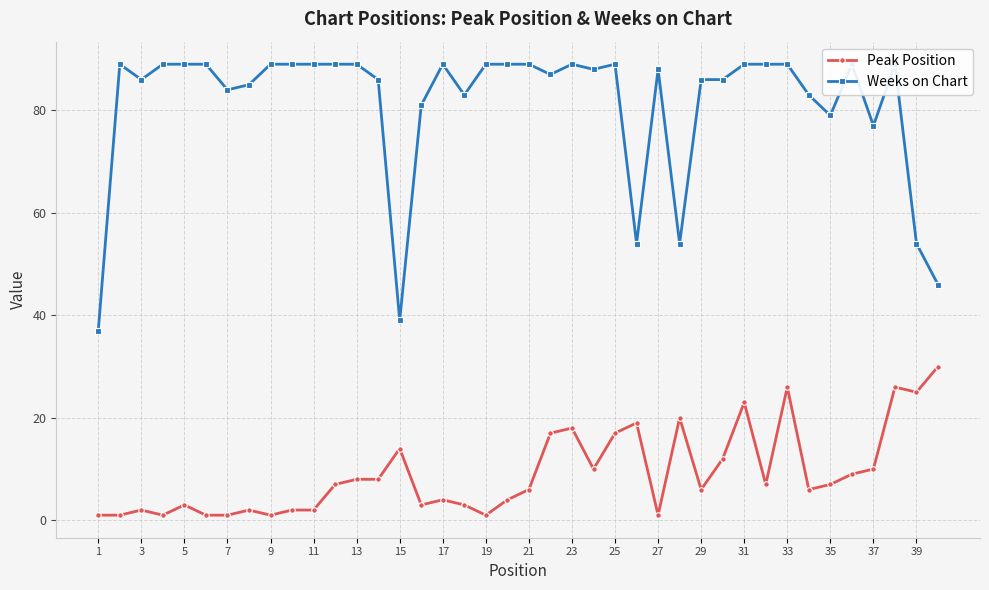

True or false: Peak Position and Weeks on Chart intersect in this chart.

False